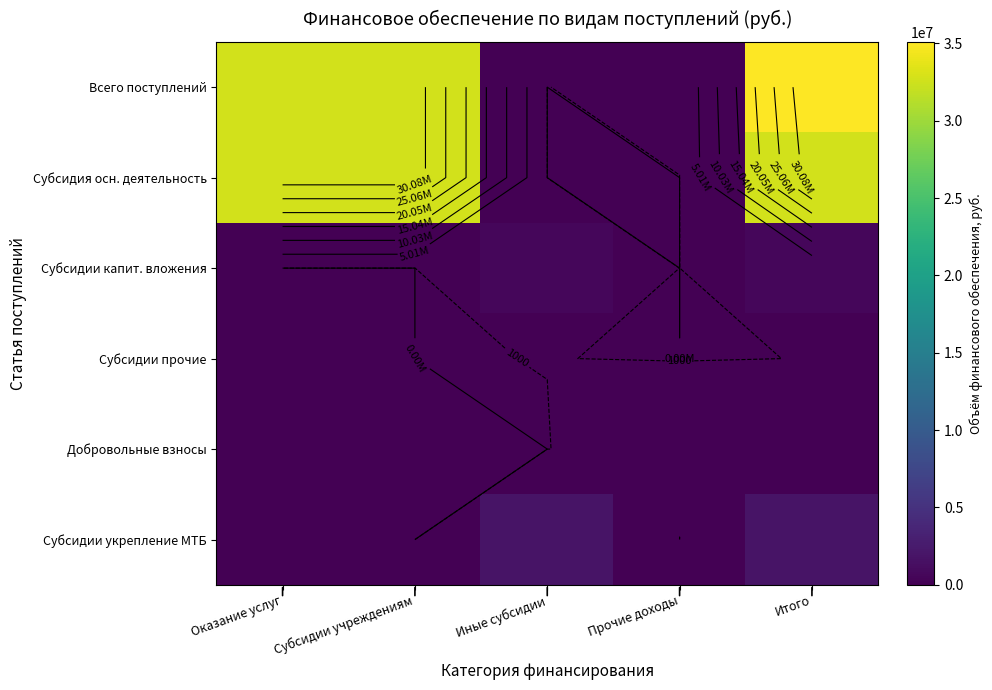

At which label is Субсидии капит. вложения closest to 281200?

Оказание услуг